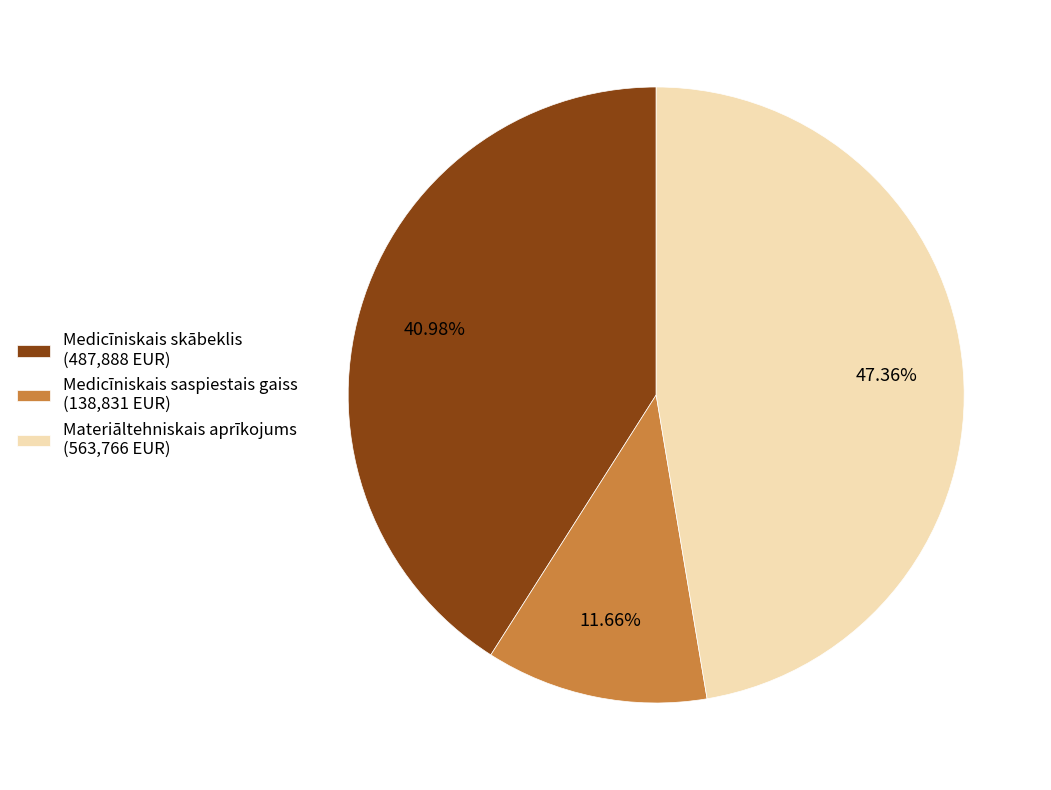

To the nearest percent, what is the average slice percentage?

33%